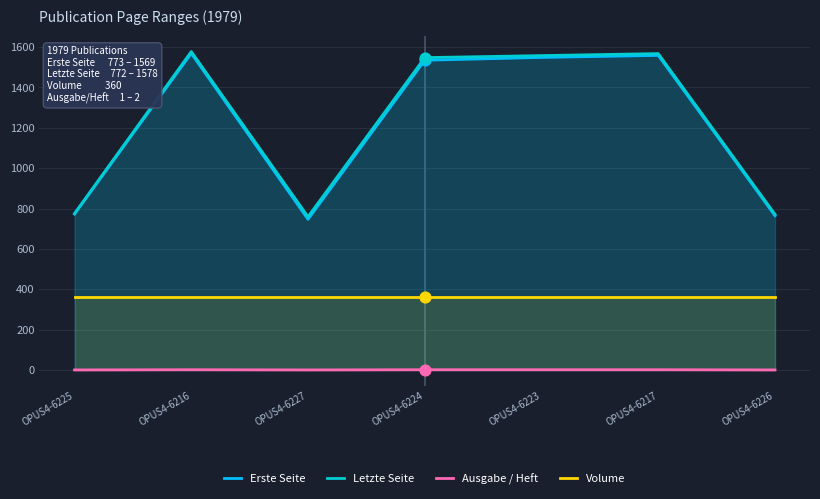

Is the value of Volume at OPUS4-6227 greater than the value of Erste Seite at OPUS4-6217?

No